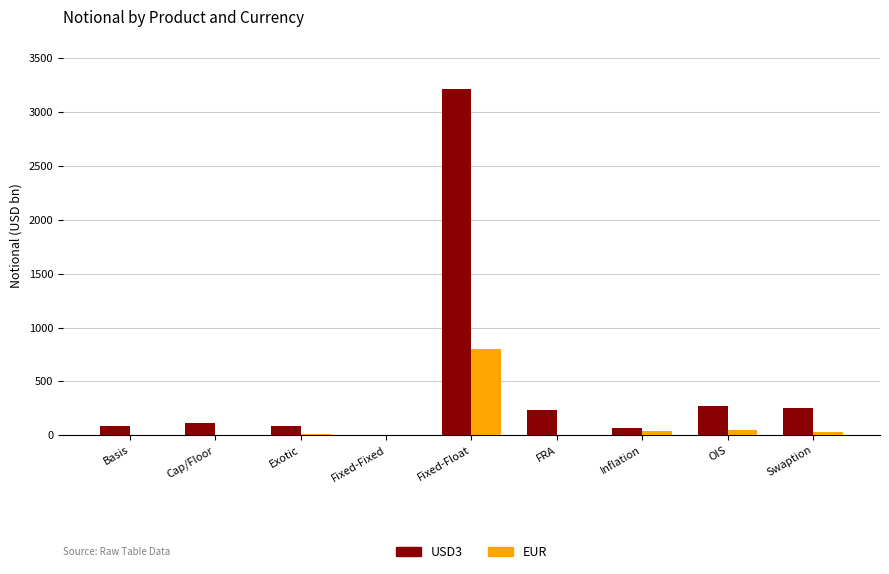

Is it true that USD3 equals 112 at Cap/Floor?

True